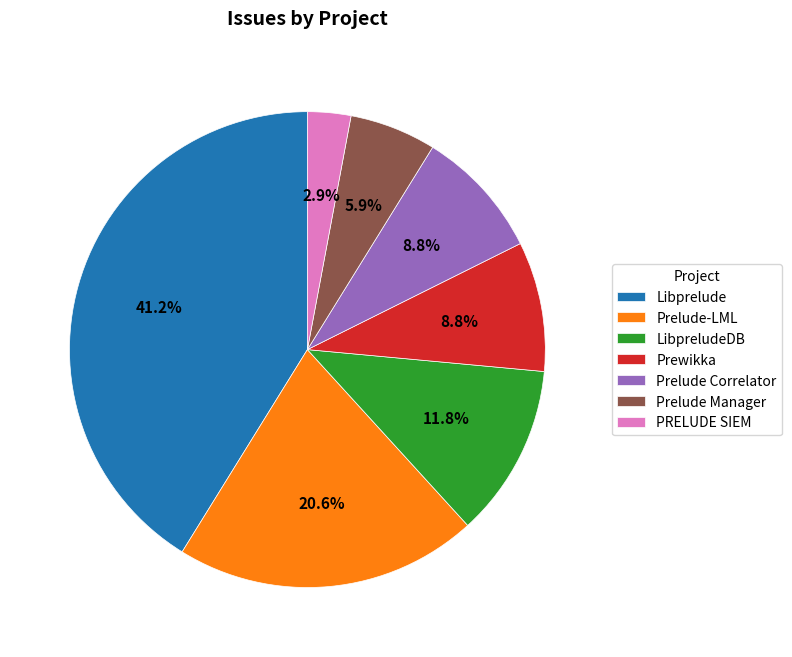

To the nearest percent, what is the combined percentage of Prelude Correlator and Prewikka?

18%